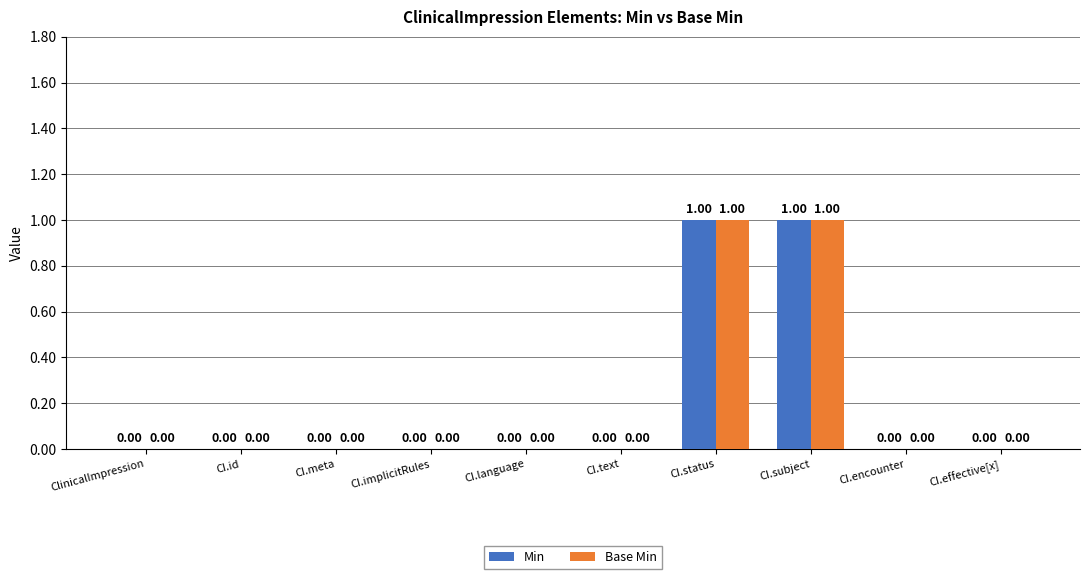

Is the value of Min at CI.status greater than the value of Base Min at ClinicalImpression?

Yes